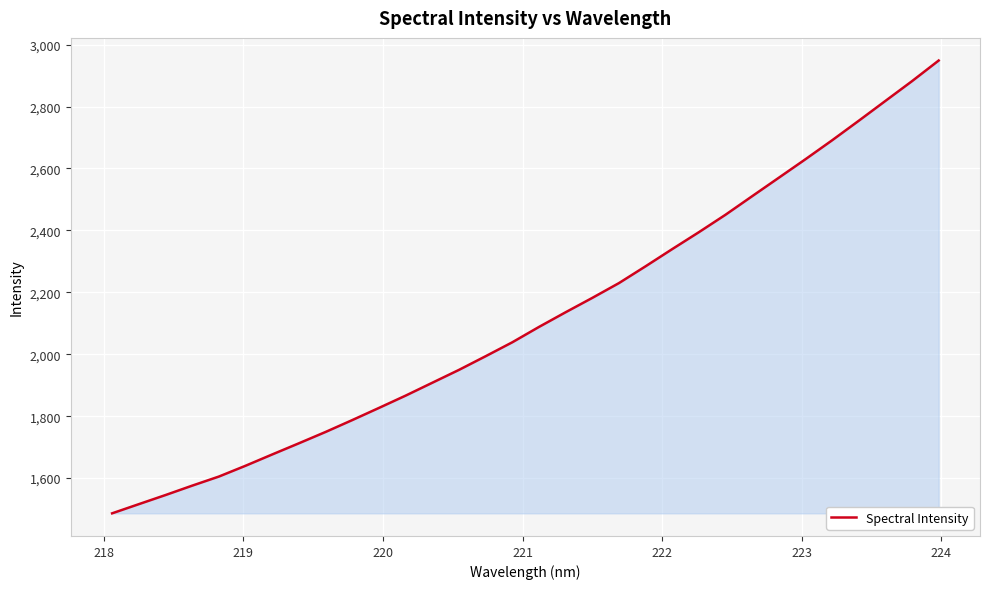

What is the smallest value displayed?

1486.3